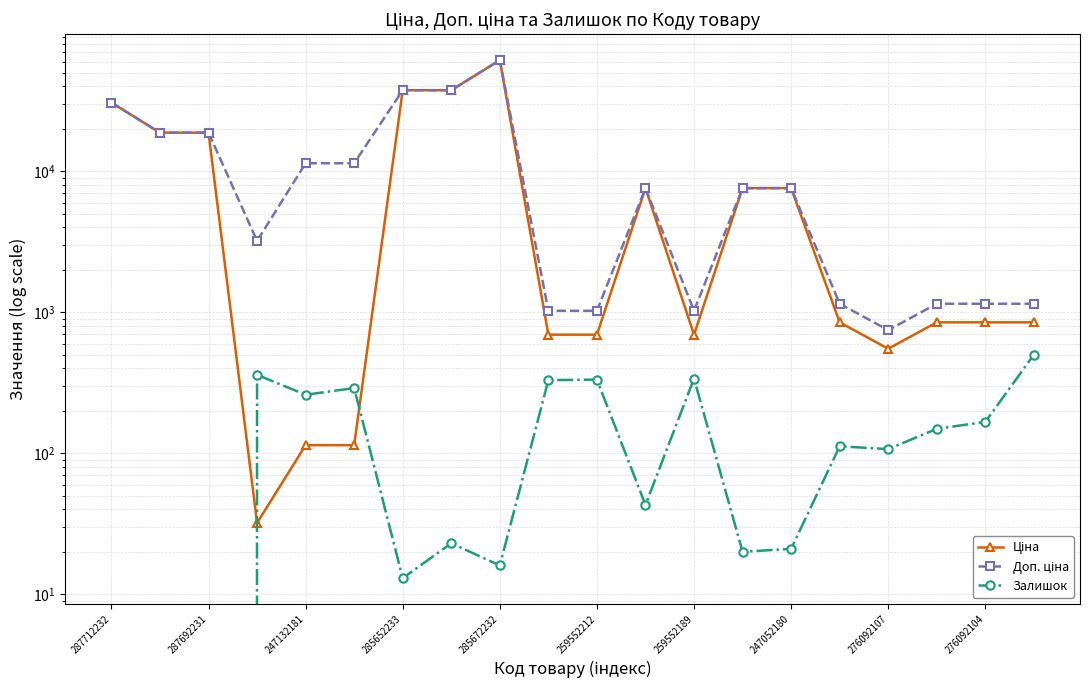

How many interior local valleys does the Доп. ціна series have?

3